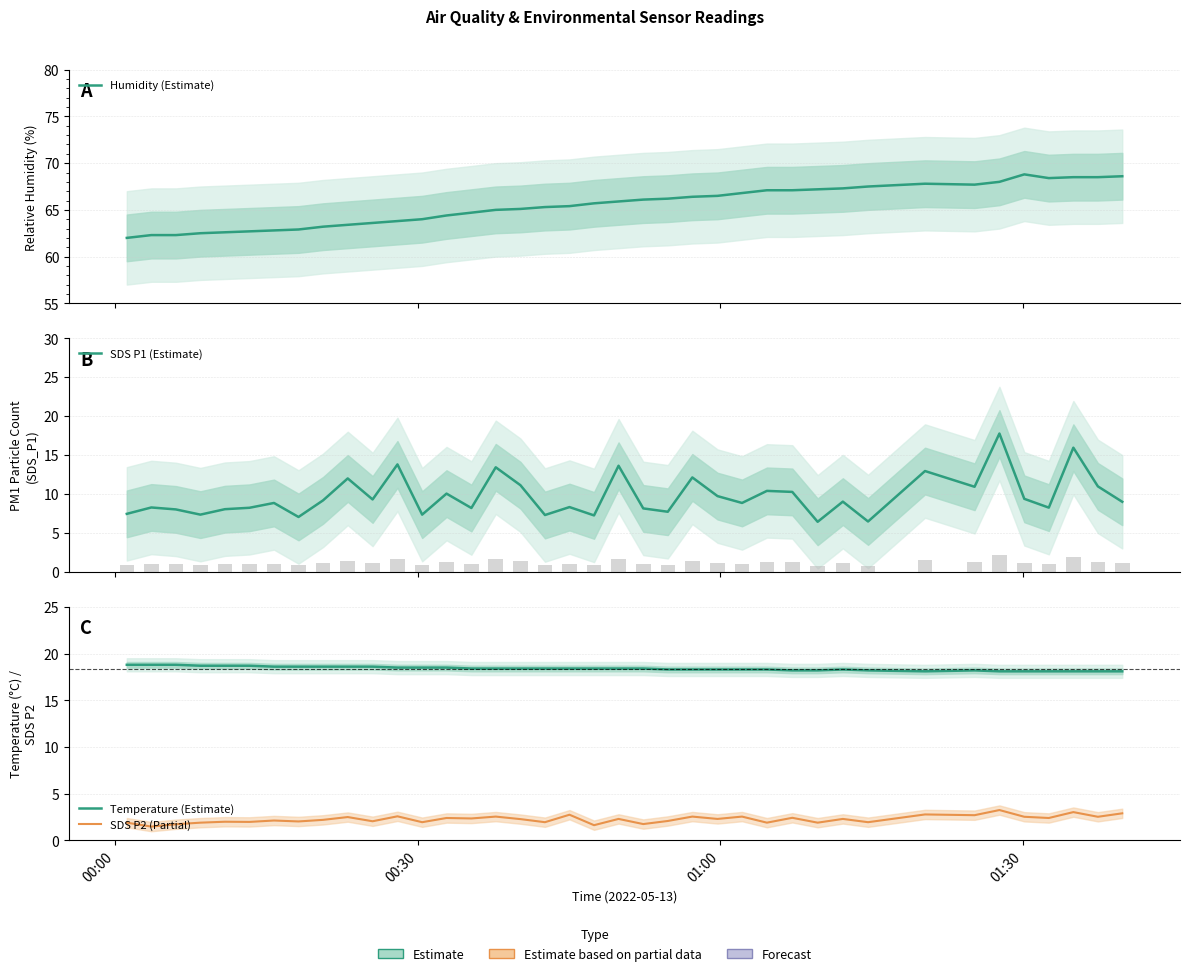

What is the greatest value displayed?

68.8